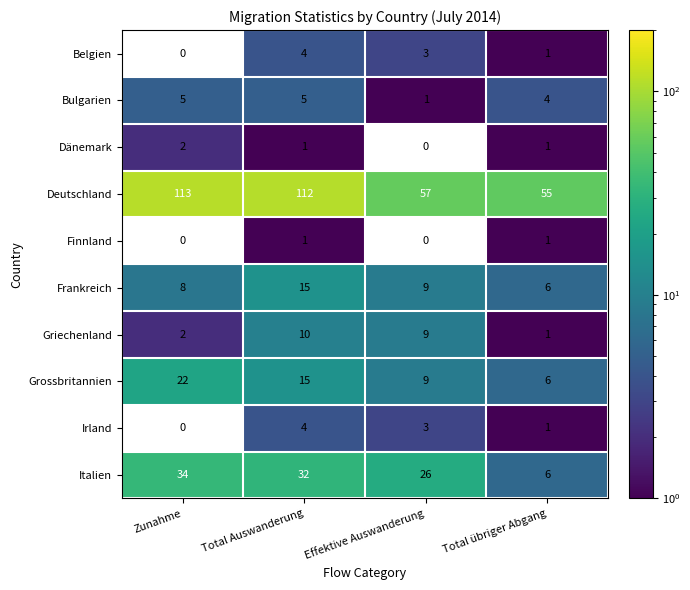

At which category is the sum across all series the highest?

Total Auswanderung